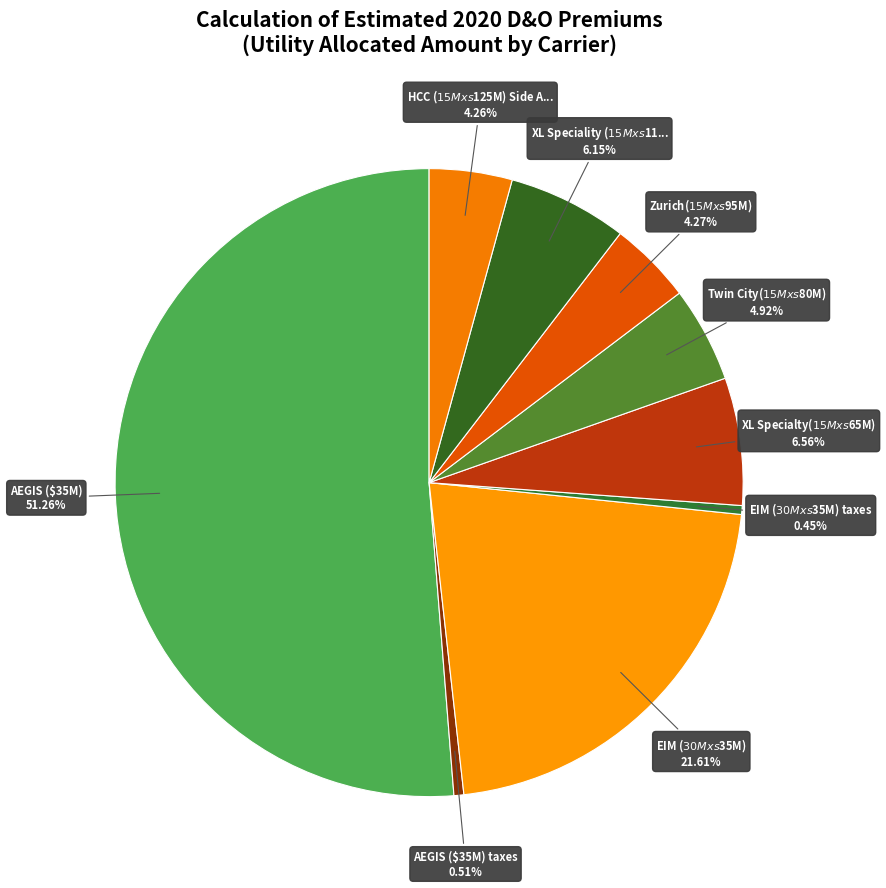

How many segments does this pie chart have?

9